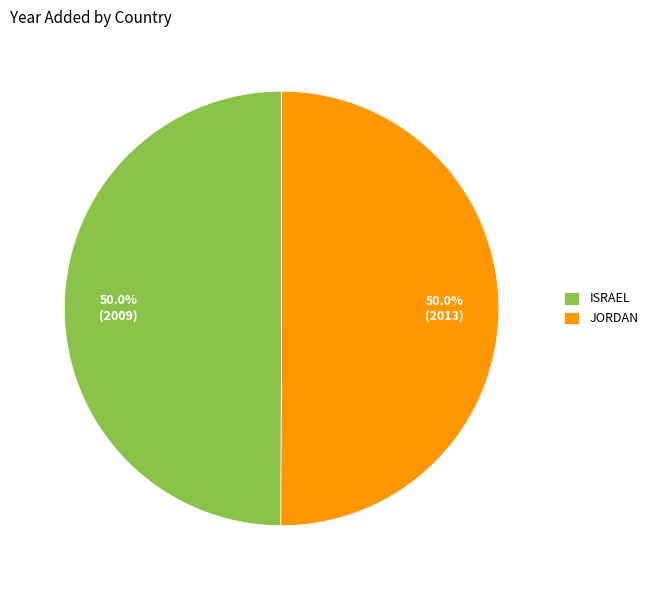

What is the ratio of the value at ISRAEL to the value at JORDAN?

1.0